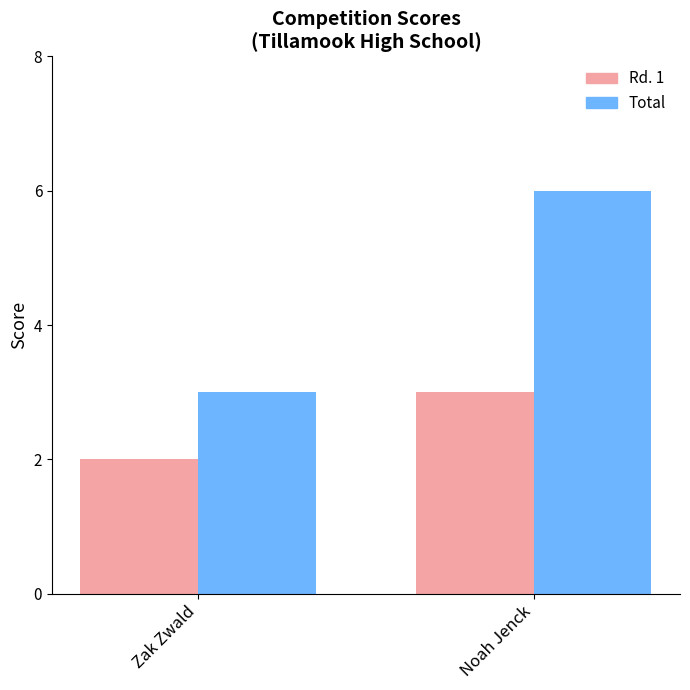

Does the chart contain stacked bars?

No